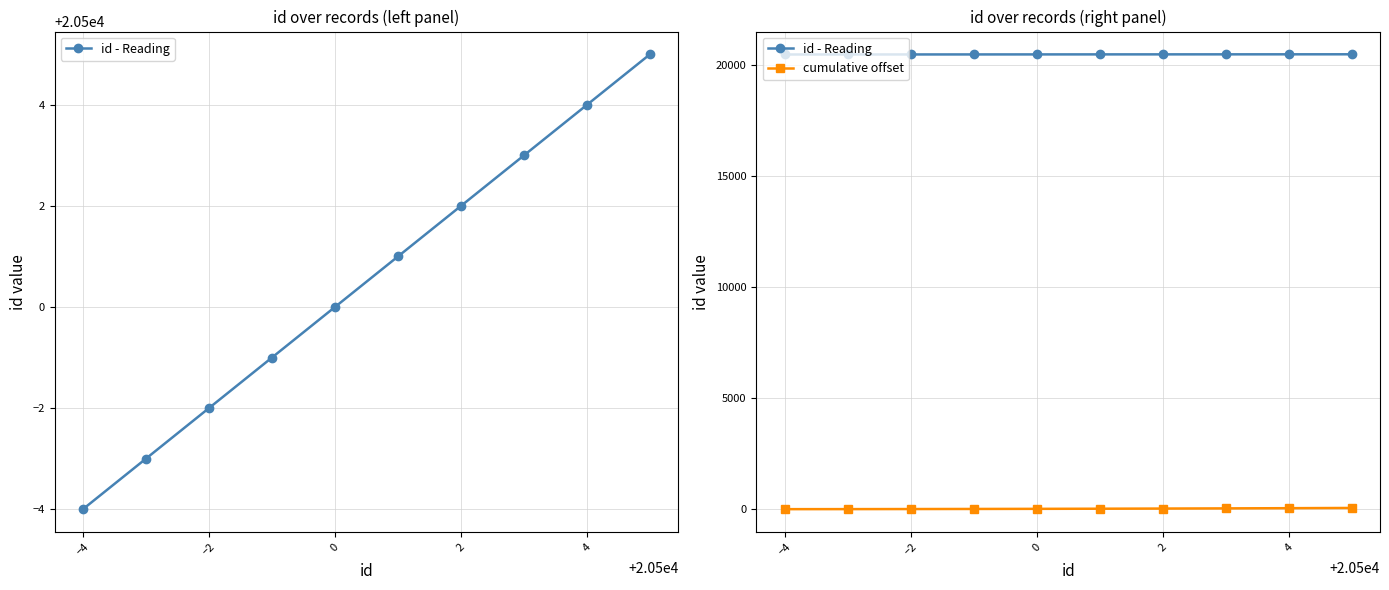

Count the number of categories in the chart.

10